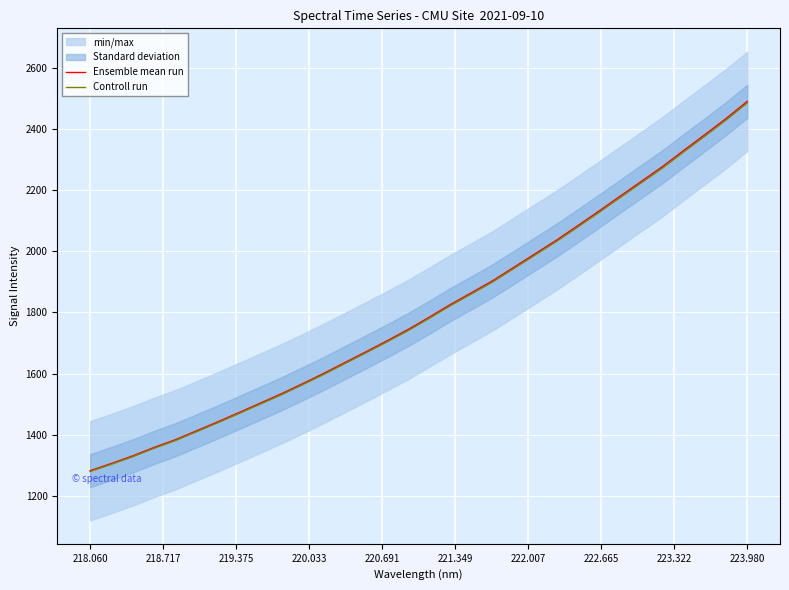

What is the maximum value for Controll run?

2484.8